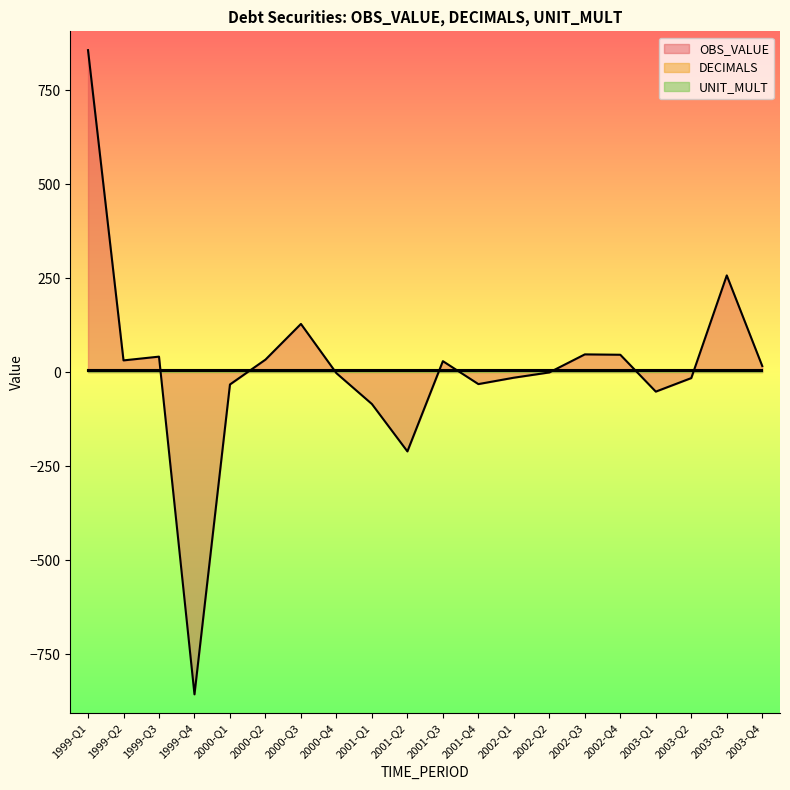

Is it true that DECIMALS equals 1 at 2003-Q4?

False